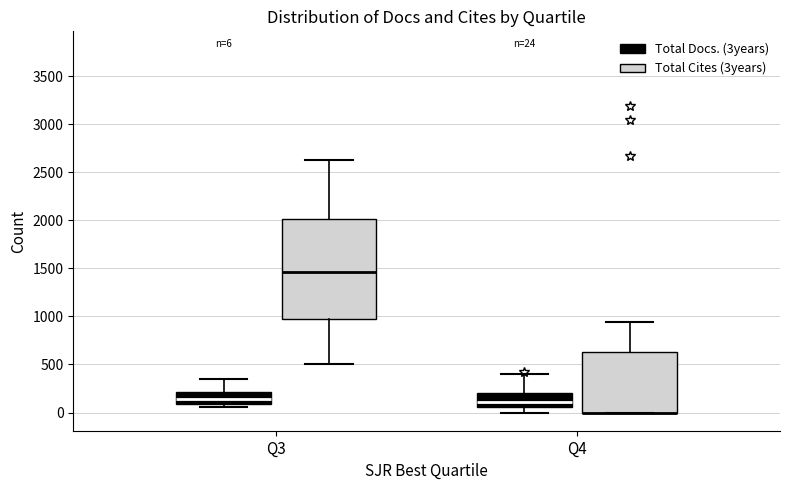

Which box is the tallest, from its lower edge to its upper edge?

Q3 (Total Cites (3years))